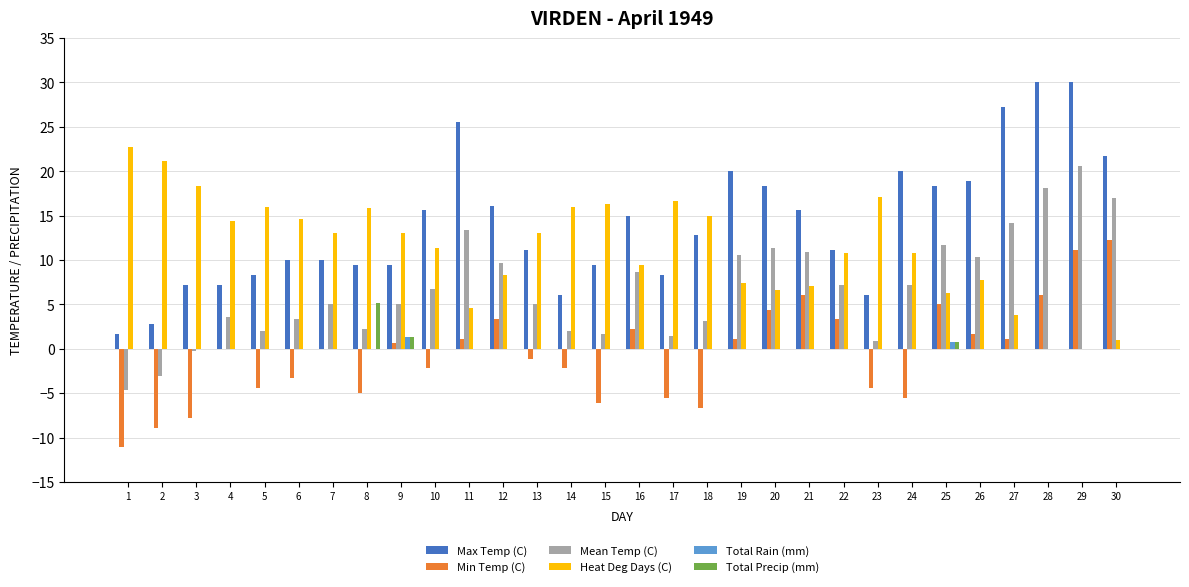

What is the spread (max minus min) of values at 5?

20.4